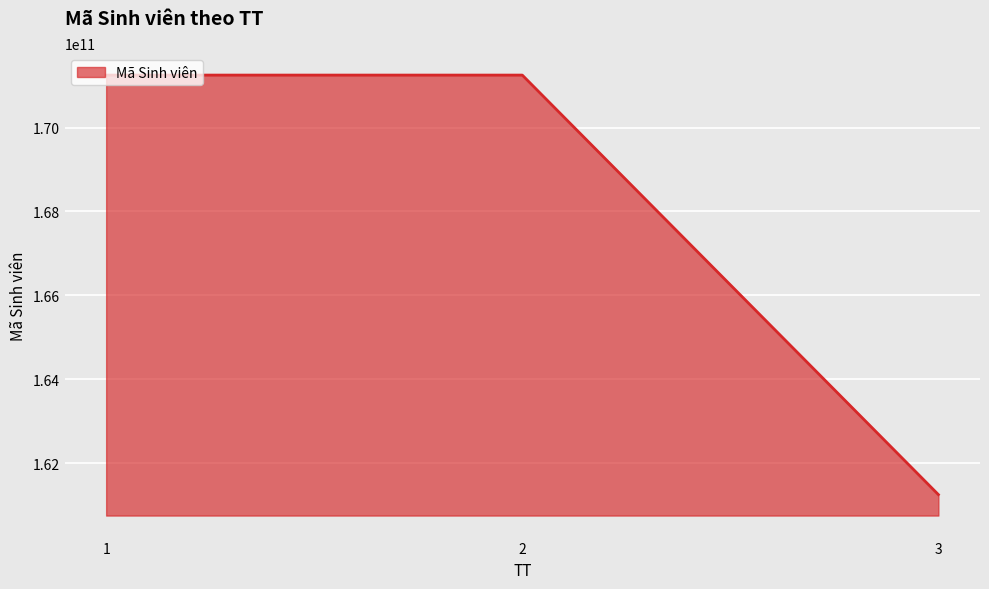

Count the number of data series in this chart.

1